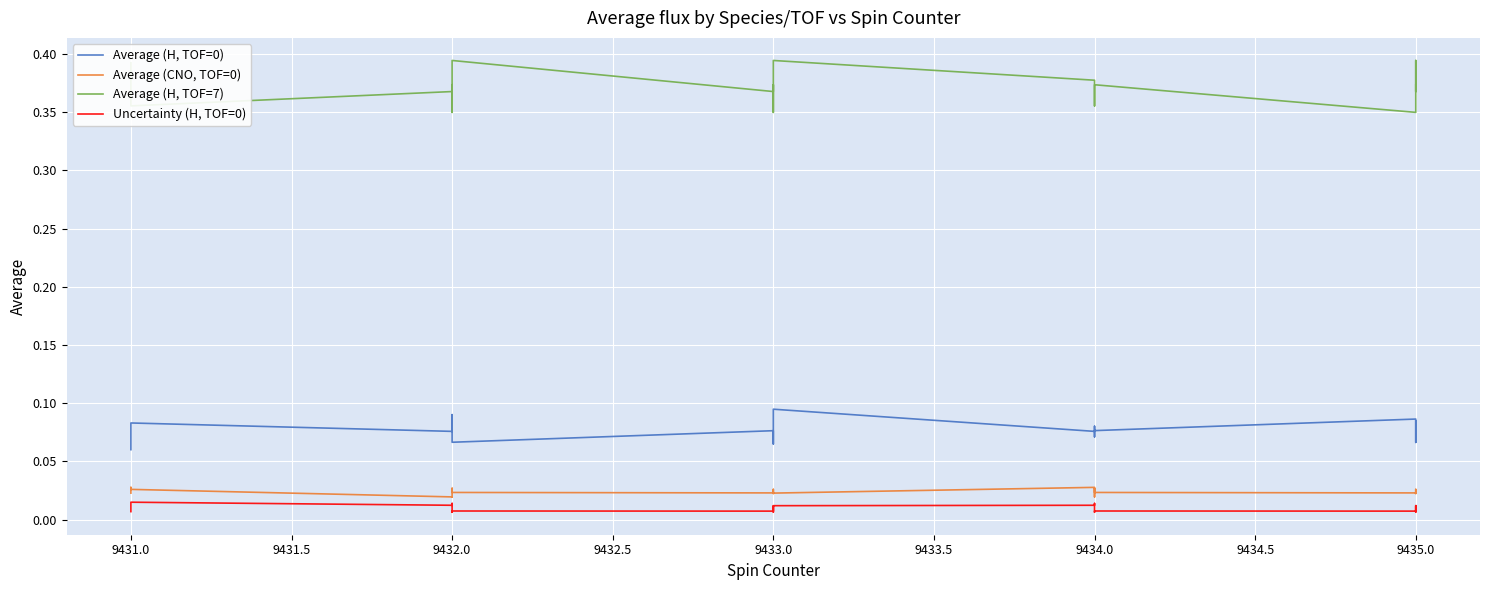

True or false: Average (H, TOF=7) and Uncertainty (H, TOF=0) intersect in this chart.

False